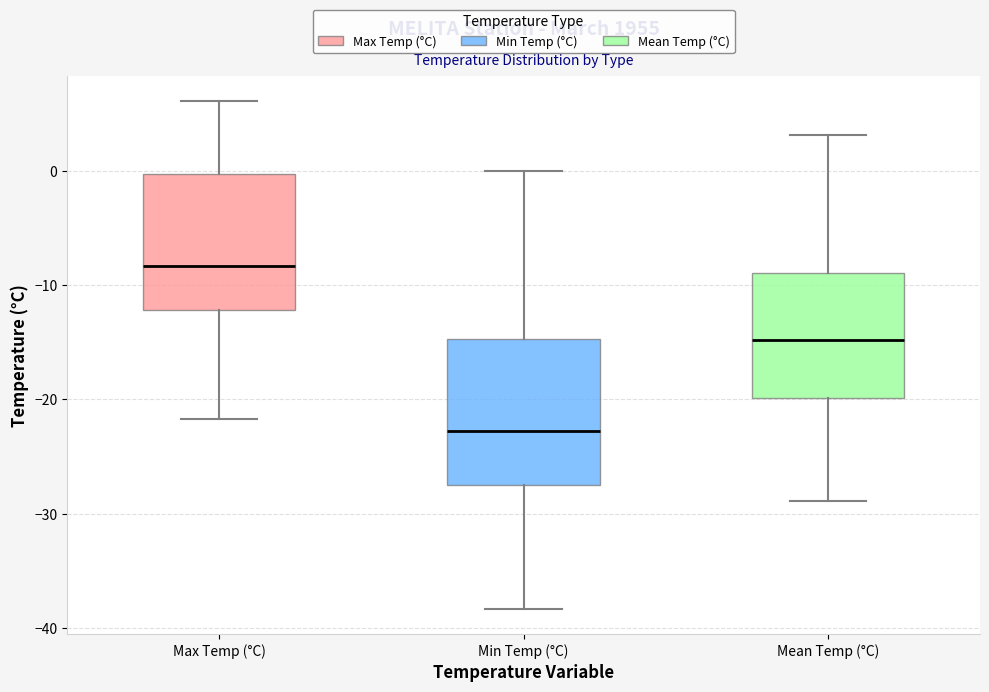

Which box has the lowest median line?

Min Temp (°C)